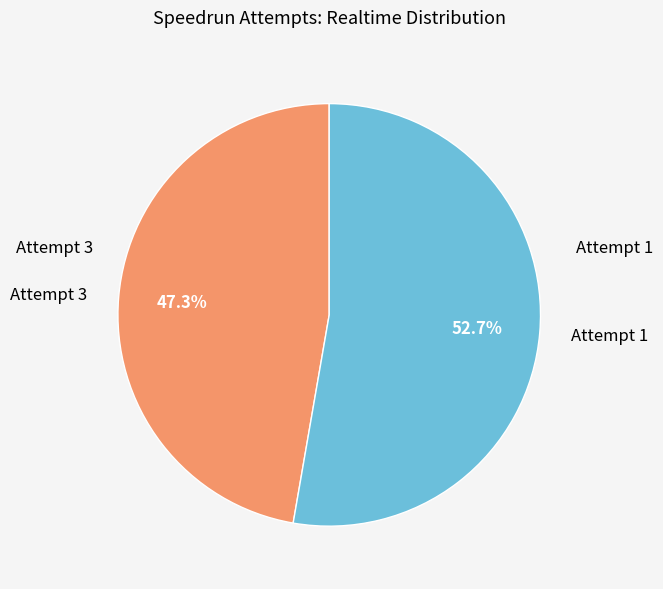

How many slices are in this pie chart?

2